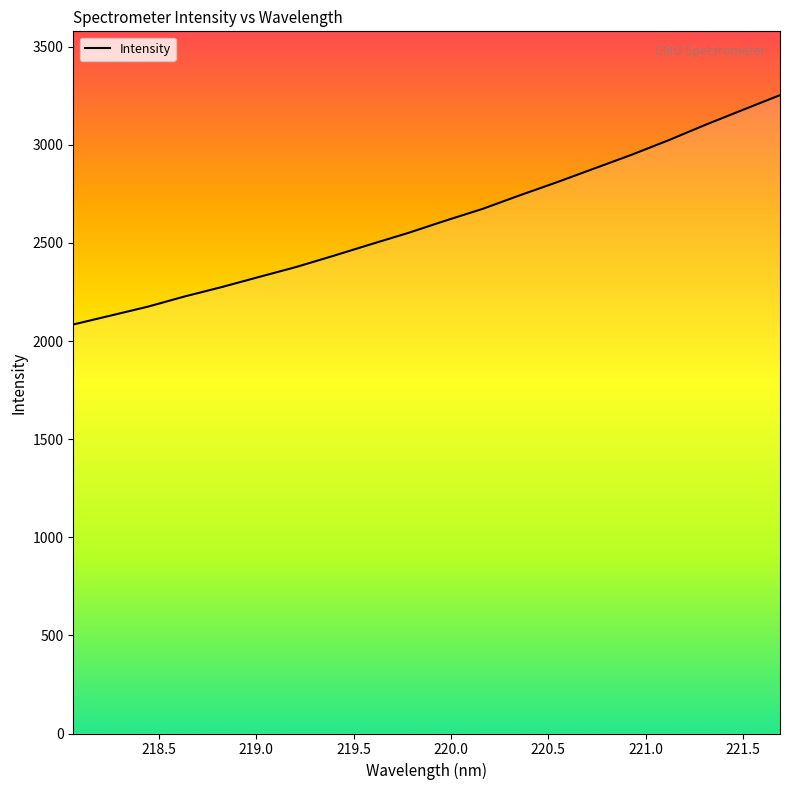

What is the difference between the maximum and minimum values?

1168.8